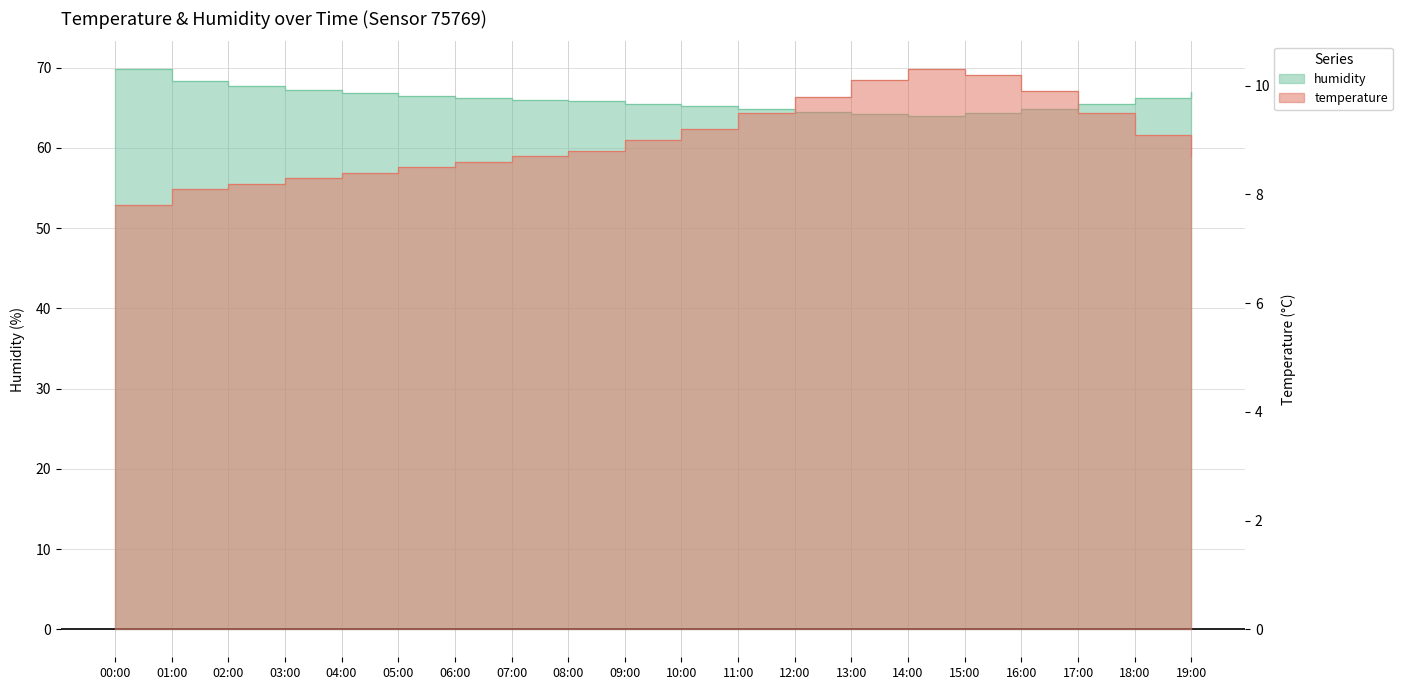

Rank the categories by temperature value from highest to lowest.

14:00, 15:00, 13:00, 16:00, 12:00, 11:00, 17:00, 10:00, 18:00, 09:00, 08:00, 07:00, 19:00, 06:00, 05:00, 04:00, 03:00, 02:00, 01:00, 00:00